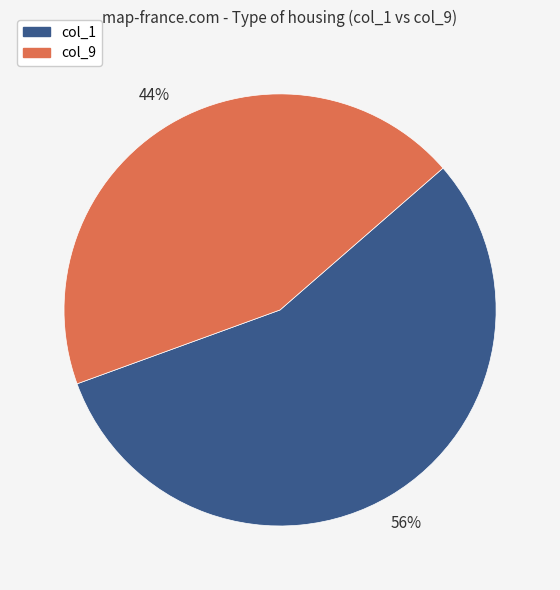

To the nearest percent, what is the average slice percentage?

50%